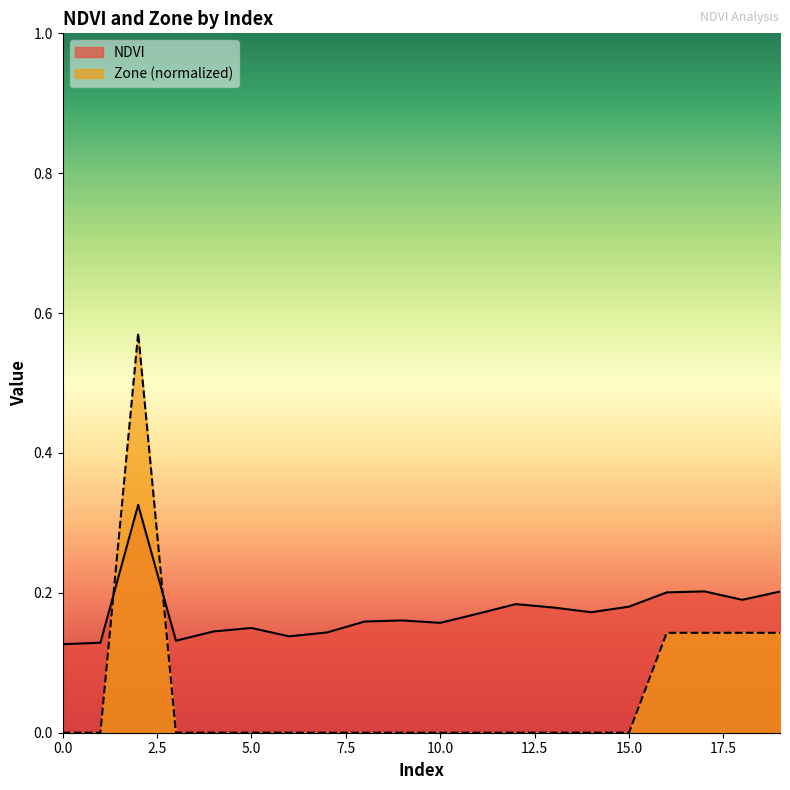

How many lines are shown in the chart?

2